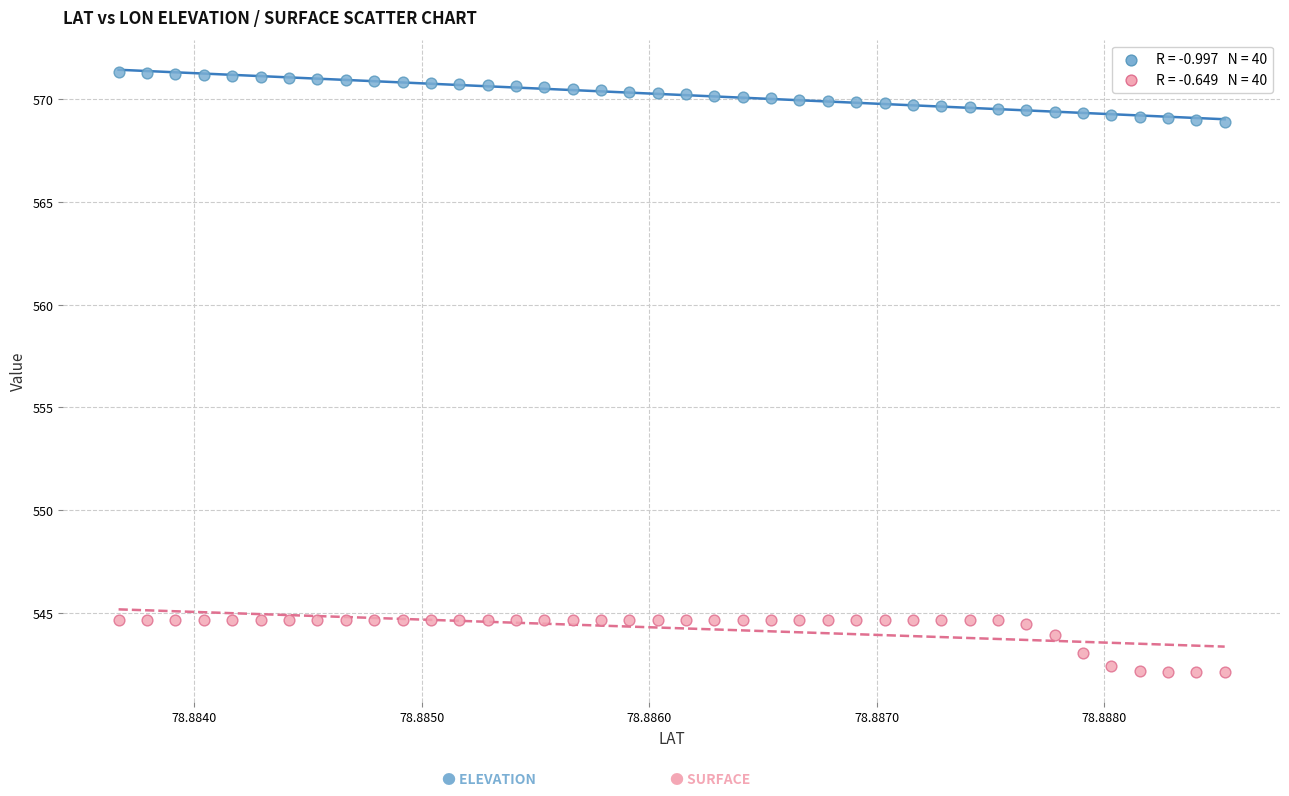

Across all data points, what is the range of Y values (max minus min)?

29.2